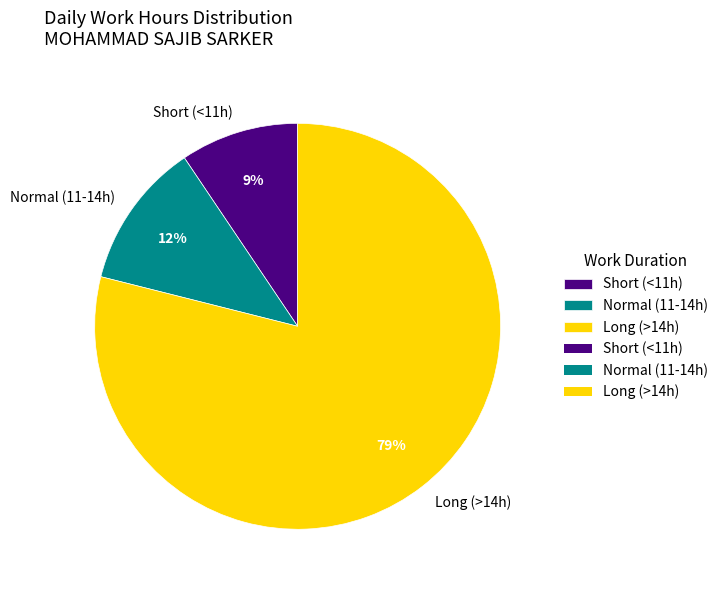

How many segments does this pie chart have?

3